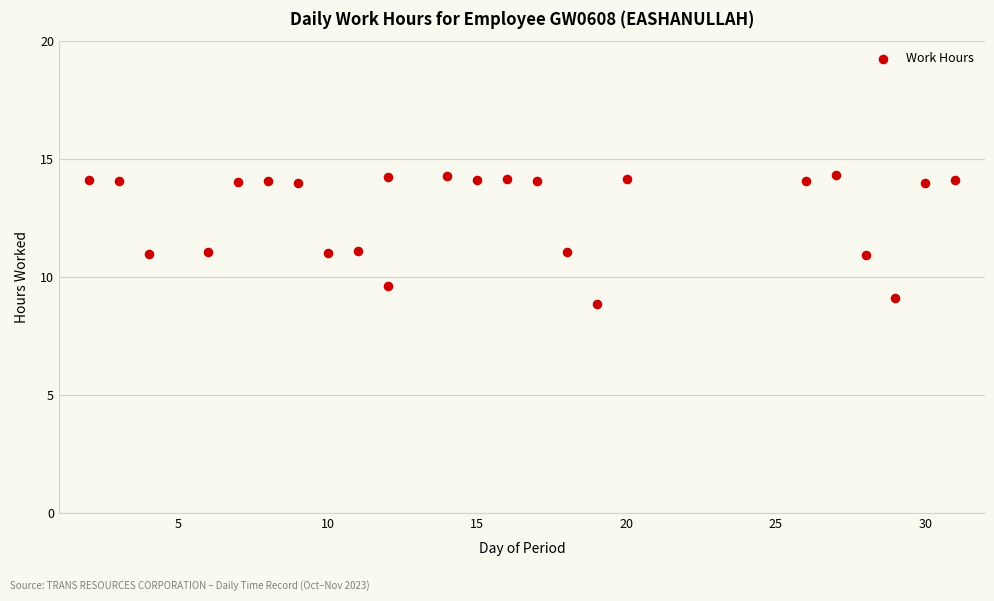

What is the range of X values (max minus min)?

29.0